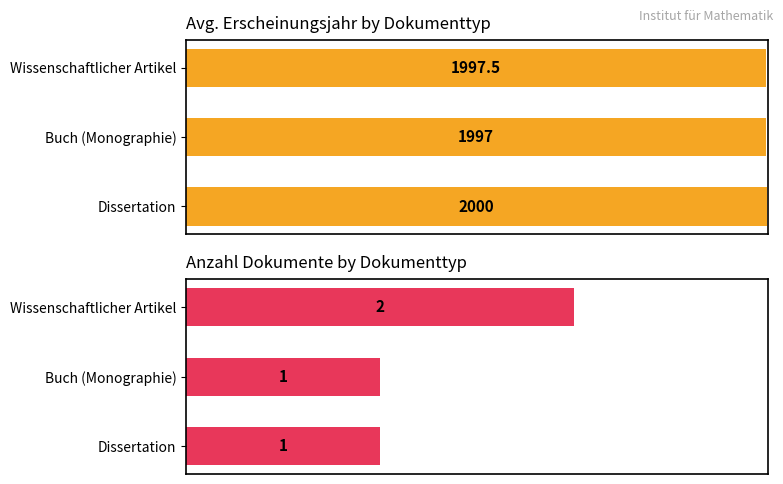

What is the sum of all Anzahl Dokumente values?

4.0